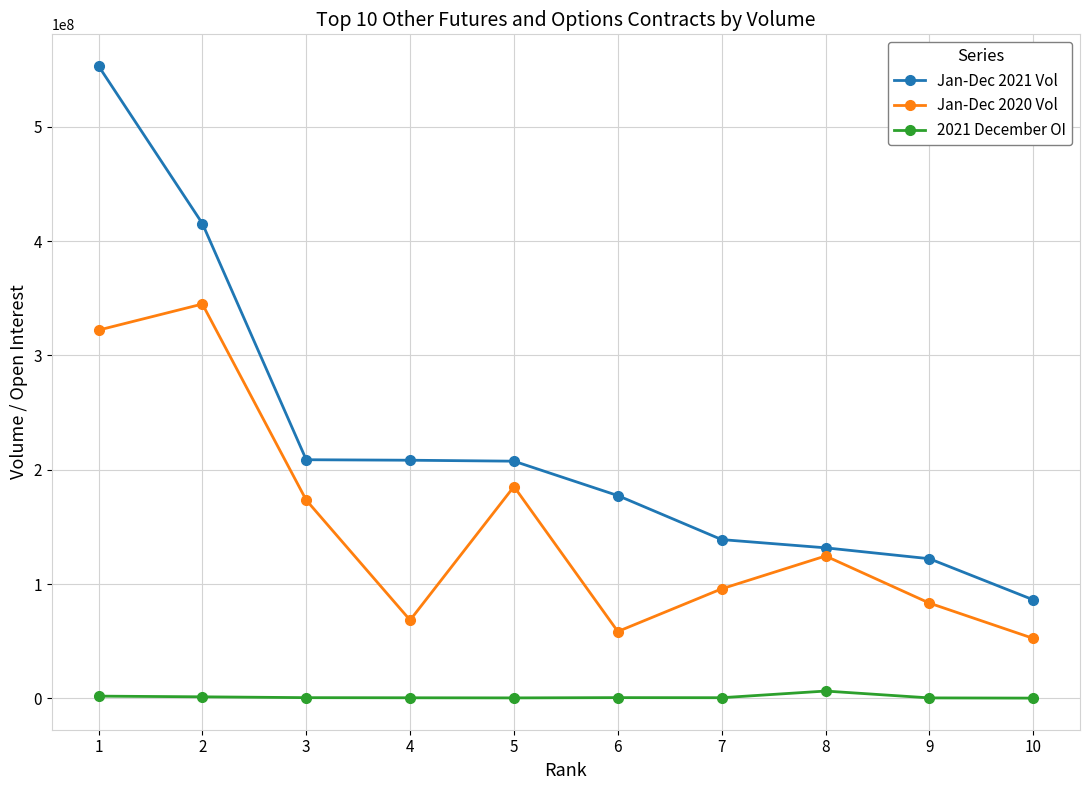

What is the value of the 2021 December OI point at the 5th from the left?

409483